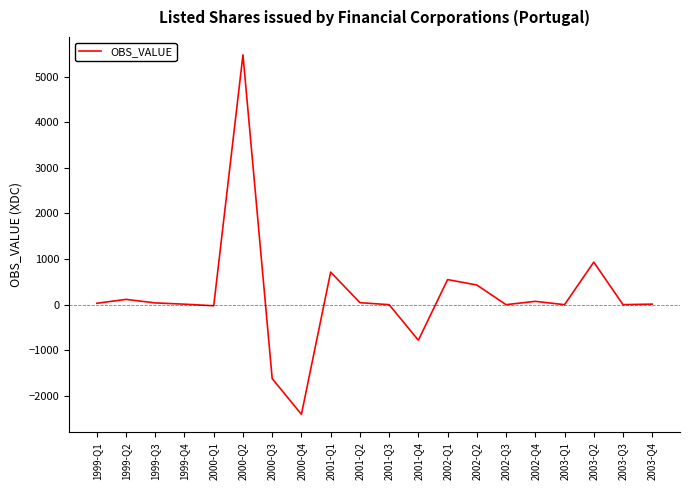

What is the difference between the maximum and minimum values?

7880.1